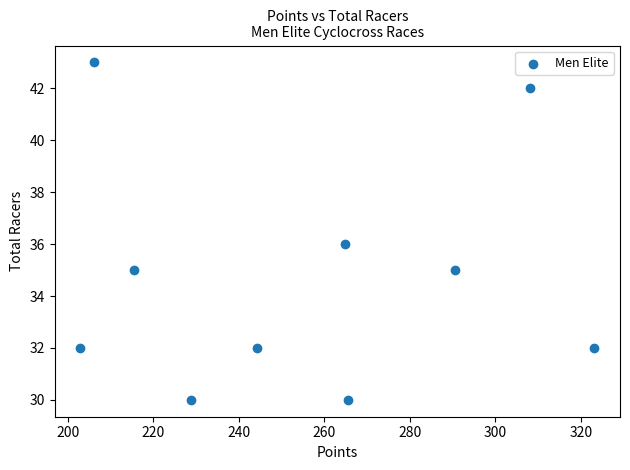

What is the range of Y values (max minus min)?

13